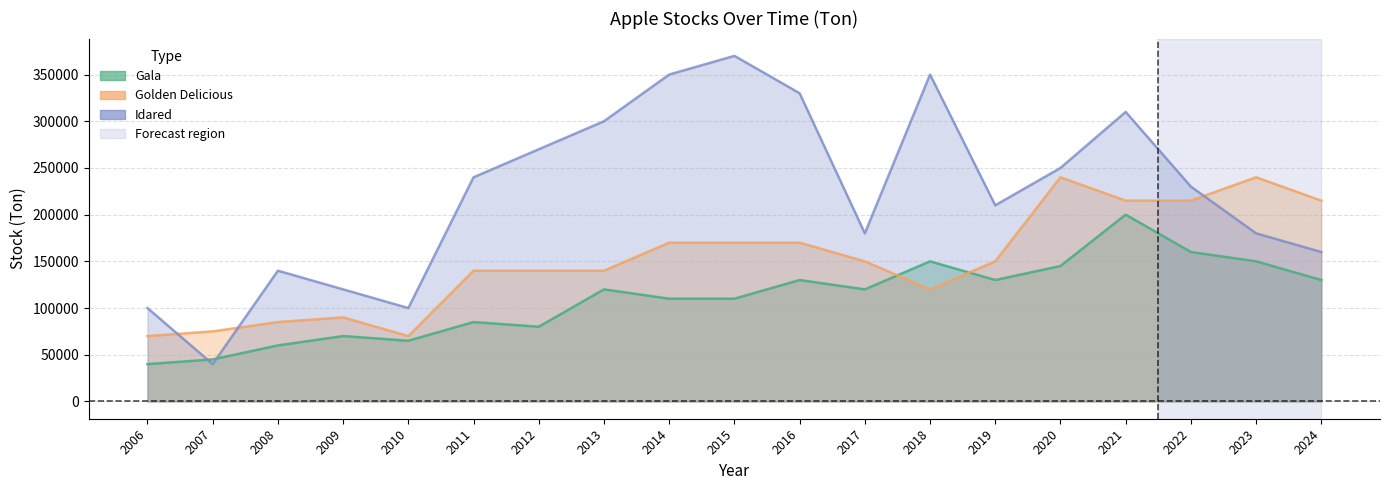

Reading right to left, extract all data points from this chart.

Gala: 130000	150000	160000	200000	145000	130000	150000	120000	130000	110000	110000	120000	80000	85000	65000	70000	60000	45000	40000
Golden Delicious: 215000	240000	215000	215000	240000	150000	120000	150000	170000	170000	170000	140000	140000	140000	70000	90000	85000	75000	70000
Idared: 160000	180000	230000	310000	250000	210000	350000	180000	330000	370000	350000	300000	270000	240000	100000	120000	140000	40000	100000